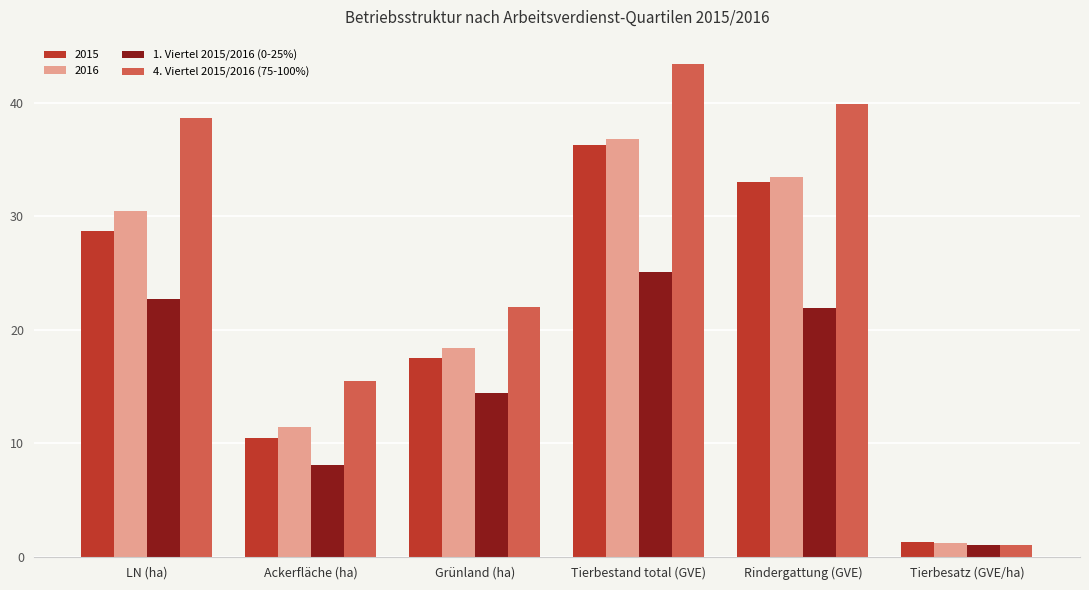

At which category is the sum across all series the highest?

Tierbestand total (GVE)